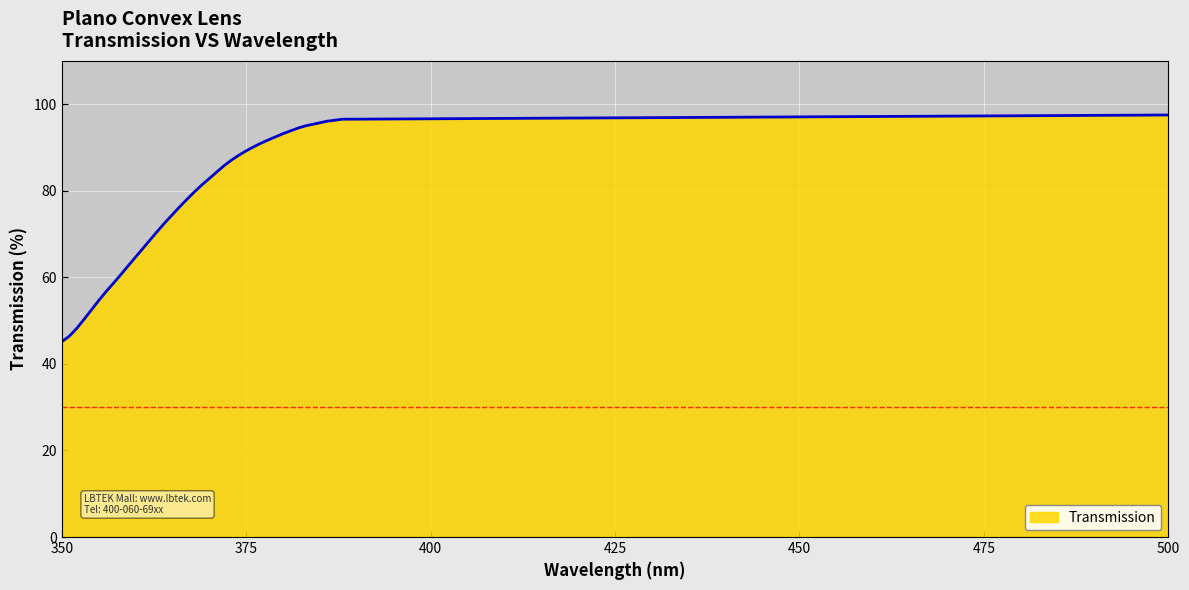

What is the greatest value displayed?

97.5